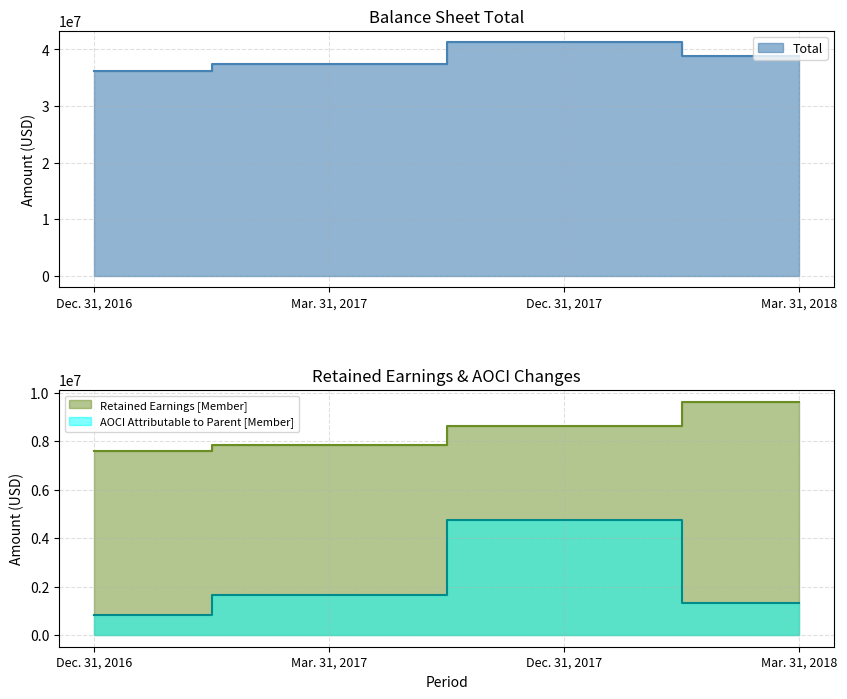

Between Dec. 31, 2016 and Dec. 31, 2017, which is larger?

Dec. 31, 2017